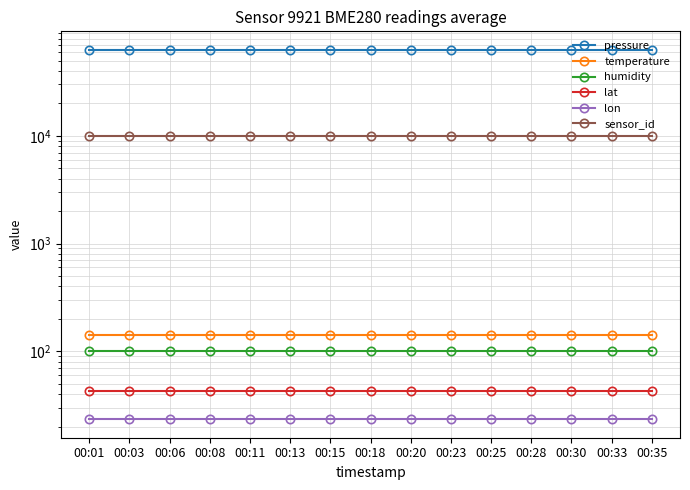

At which label does lon reach its peak?

00:01